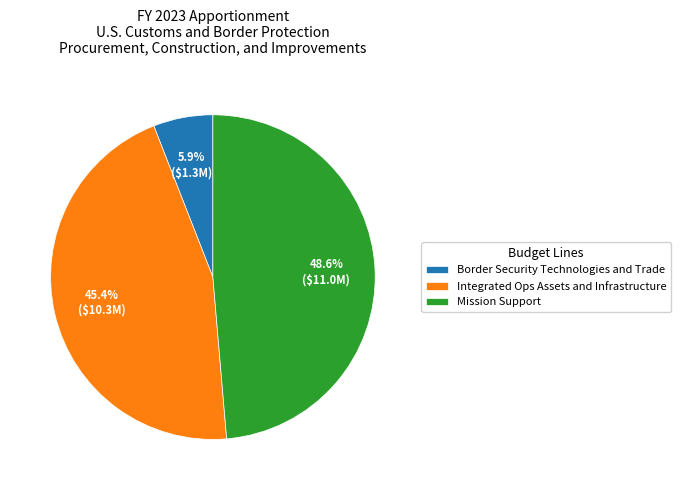

Which has a higher value, Border Security Technologies and Trade or Mission Support?

Mission Support